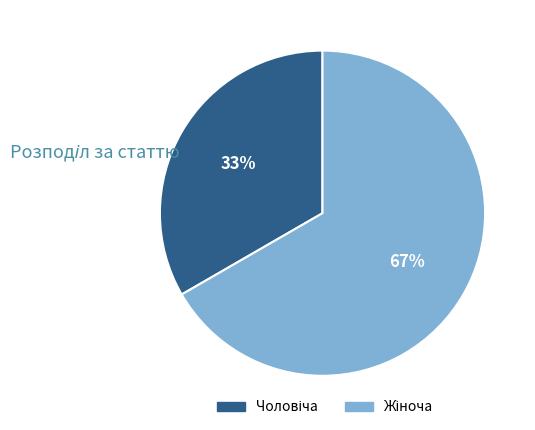

To the nearest percent, what is the average slice percentage?

50%